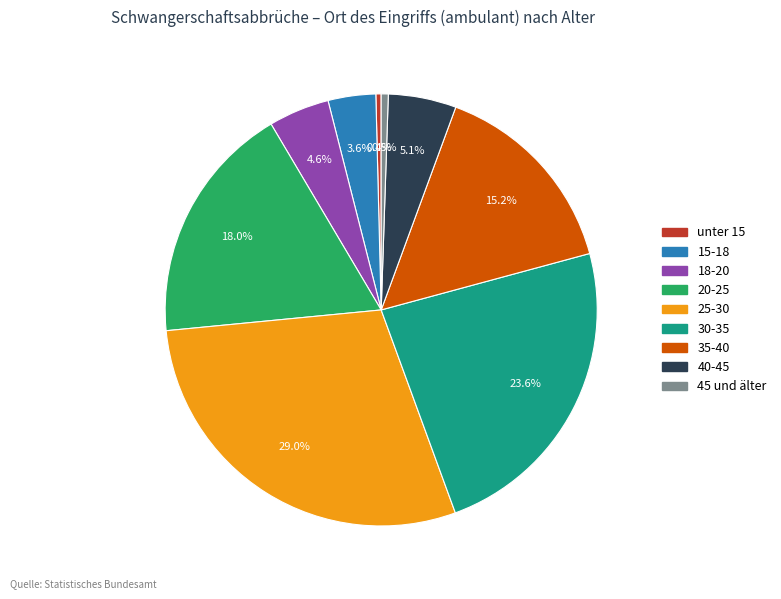

Which category has the biggest portion of the pie?

25-30